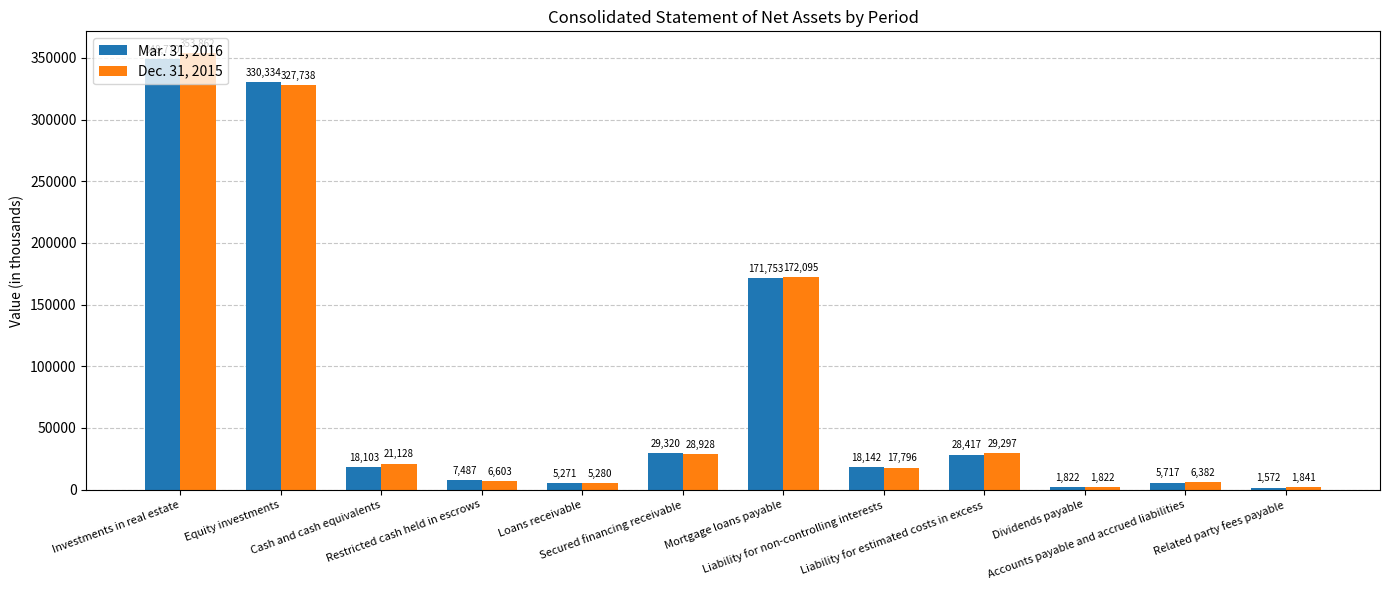

What is the average value of the Mar. 31, 2016 series?

80559